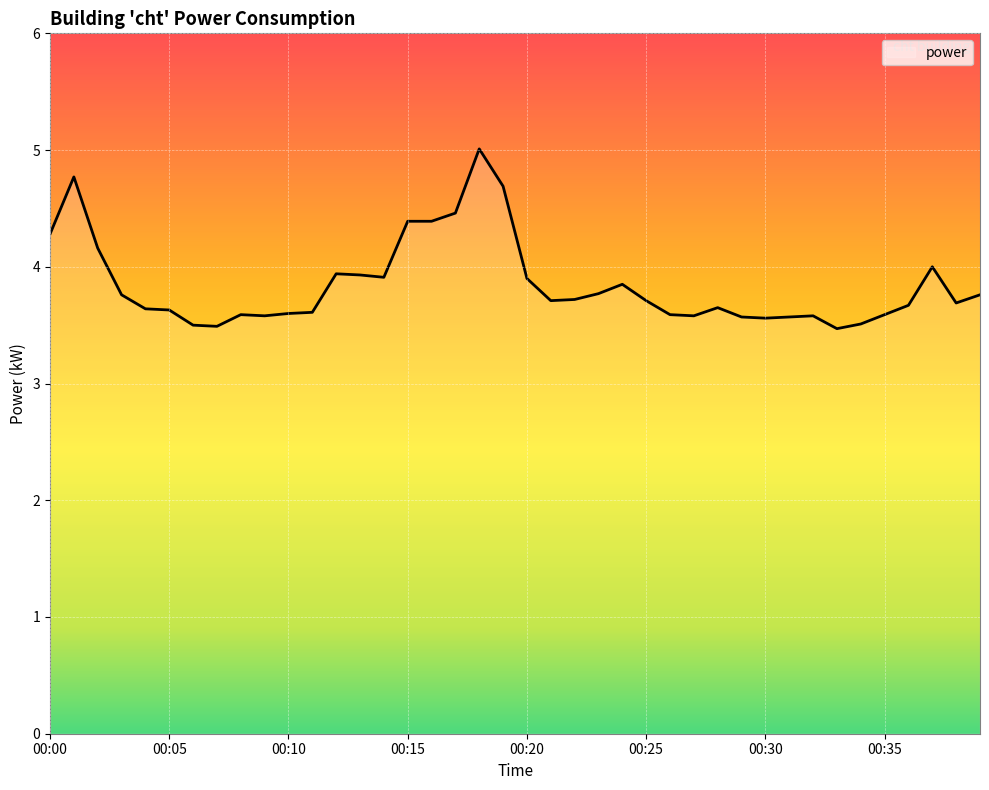

What is the smallest value displayed?

3.5